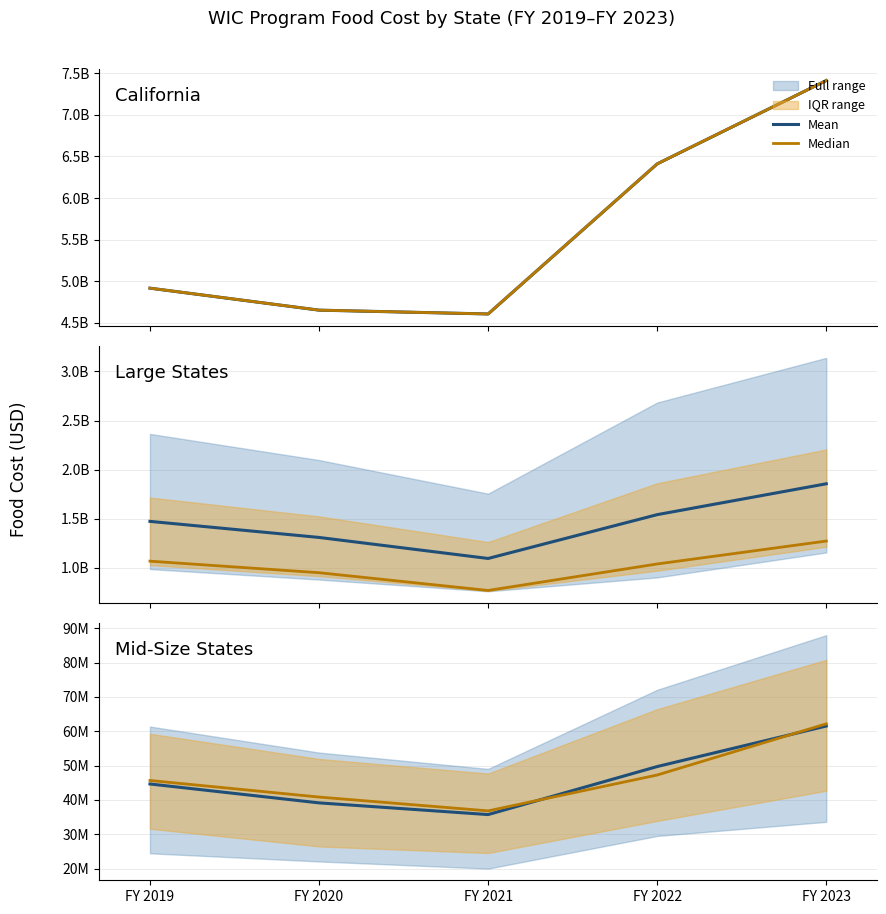

How many categories are shown in the chart?

5